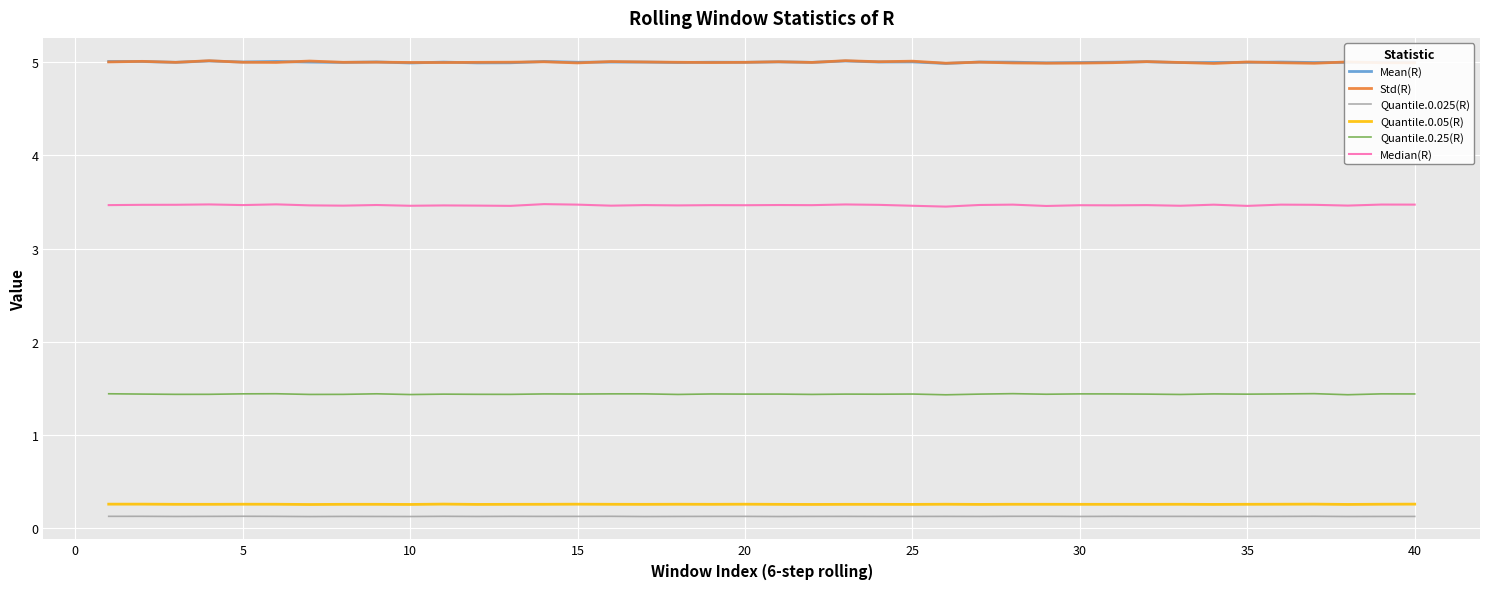

True or false: Quantile.0.25(R) has more than 0 interior local peaks.

True